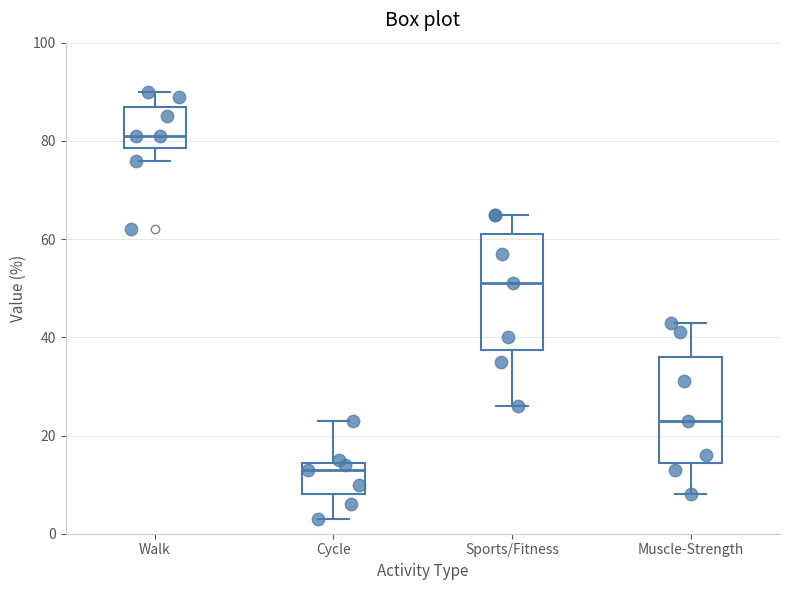

Which box is the tallest, from its lower edge to its upper edge?

Sports/Fitness